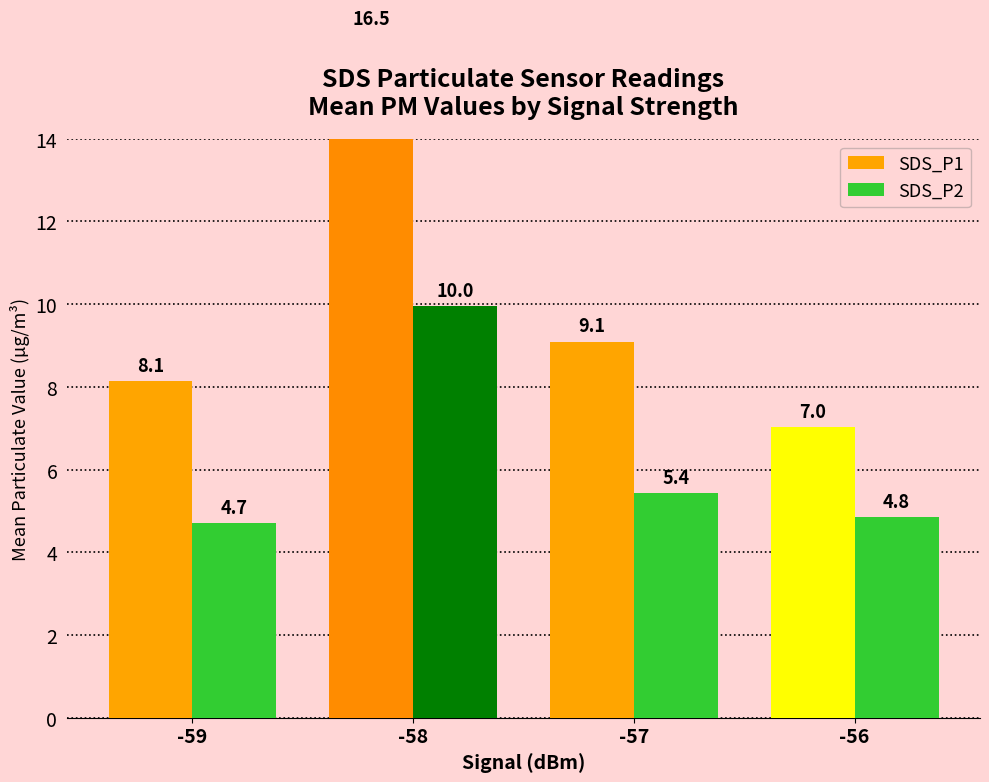

Which category has the lowest value in the SDS_P2 series?

-59